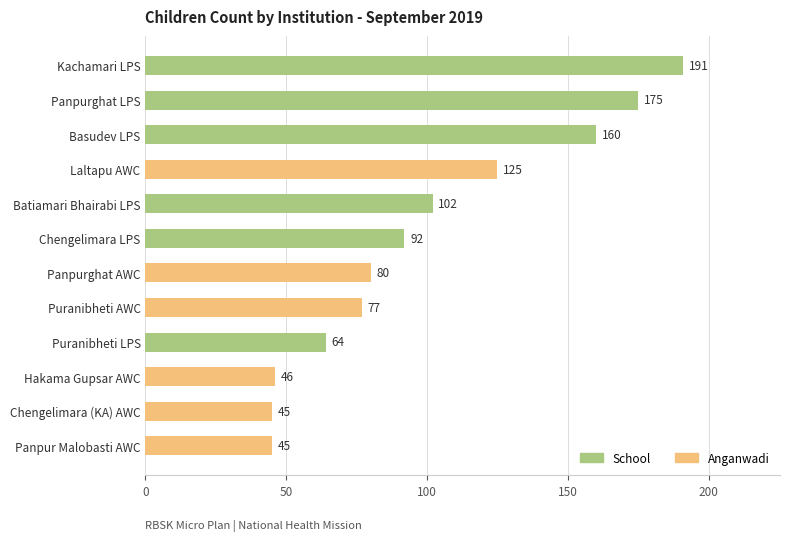

What is the average value?

100